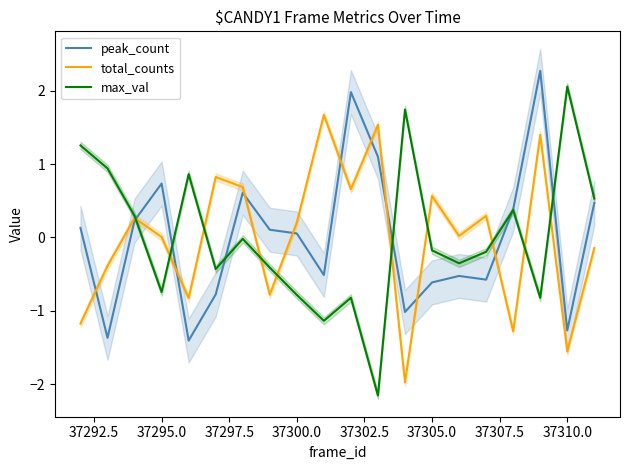

Reading left to right, extract all data points from this chart.

peak_count: 0.1	-1.4	0.2	0.7	-1.4	-0.8	0.6	0.1	0.1	-0.5	2.0	1.1	-1.0	-0.6	-0.5	-0.6	0.4	2.3	-1.3	0.5
total_counts: -1.2	-0.4	0.3	0.0	-0.8	0.8	0.7	-0.8	0.2	1.7	0.7	1.5	-2.0	0.6	0.0	0.3	-1.3	1.4	-1.6	-0.1
max_val: 1.3	0.9	0.3	-0.7	0.9	-0.4	-0.0	-0.4	-0.8	-1.1	-0.8	-2.2	1.7	-0.2	-0.4	-0.2	0.4	-0.8	2.1	0.5